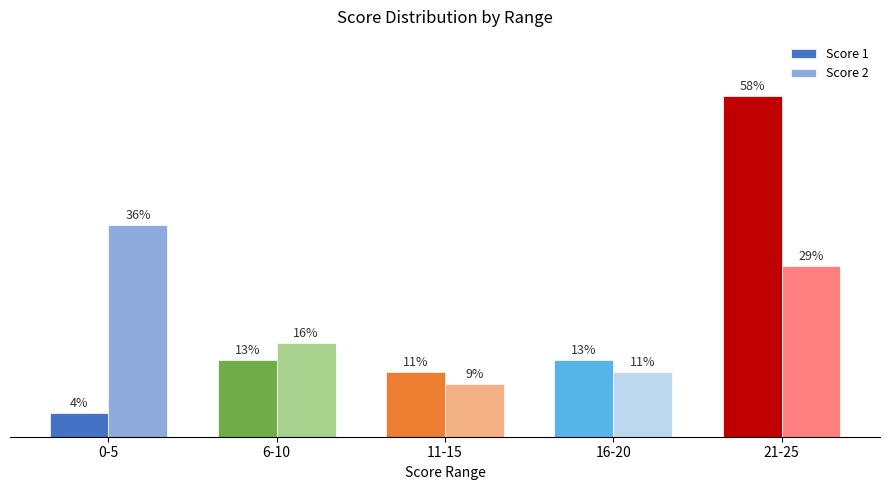

At which label does Score 2 reach its minimum?

11-15